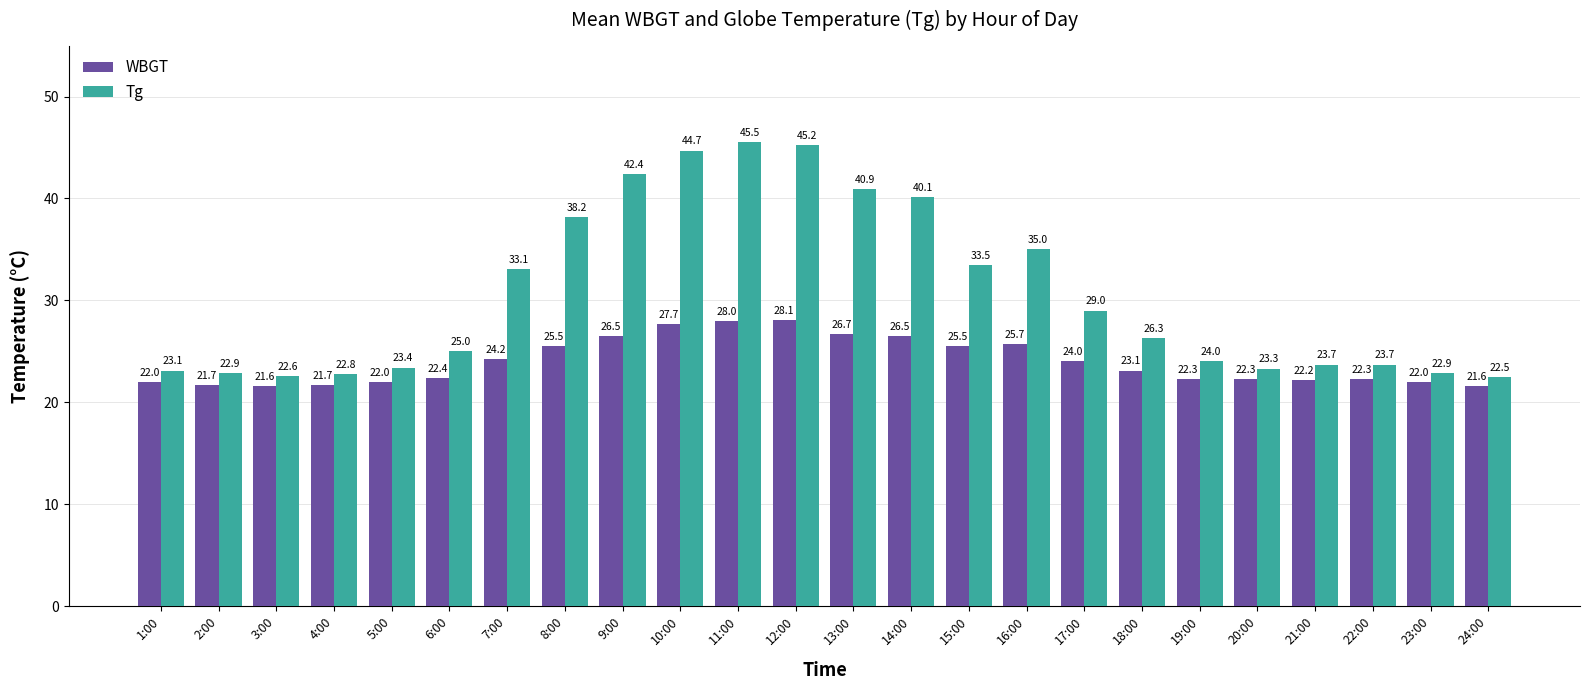

What is the greatest value displayed?

45.5